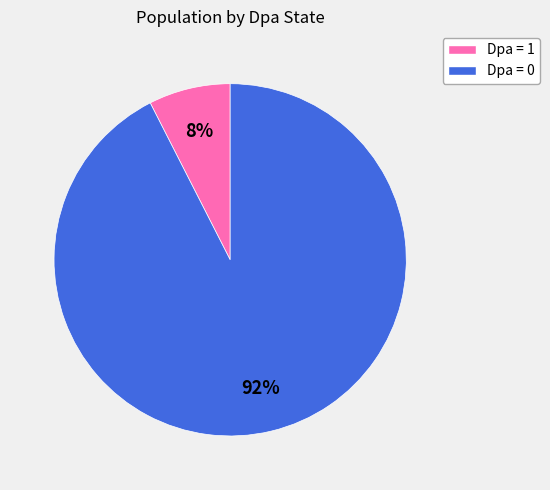

Does any single category account for the majority?

Yes